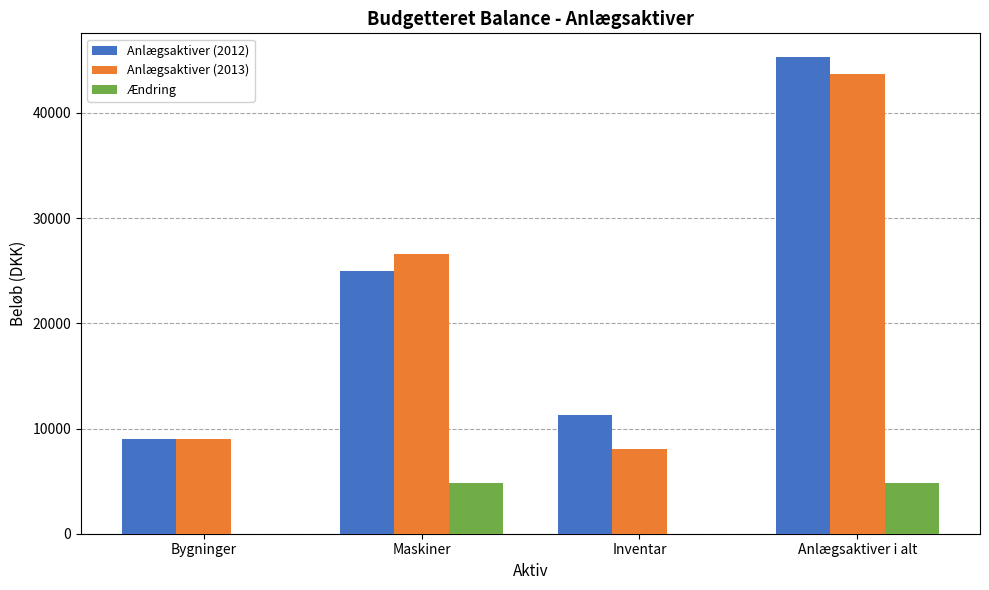

Reading left to right, transcribe all the data shown in this chart.

Anlægsaktiver (2012): Bygninger=9000	Maskiner=25000	Inventar=11300	Anlægsaktiver i alt=45300
Anlægsaktiver (2013): Bygninger=9000	Maskiner=26600	Inventar=8100	Anlægsaktiver i alt=43700
Ændring: Bygninger=0	Maskiner=4800	Inventar=0	Anlægsaktiver i alt=4800